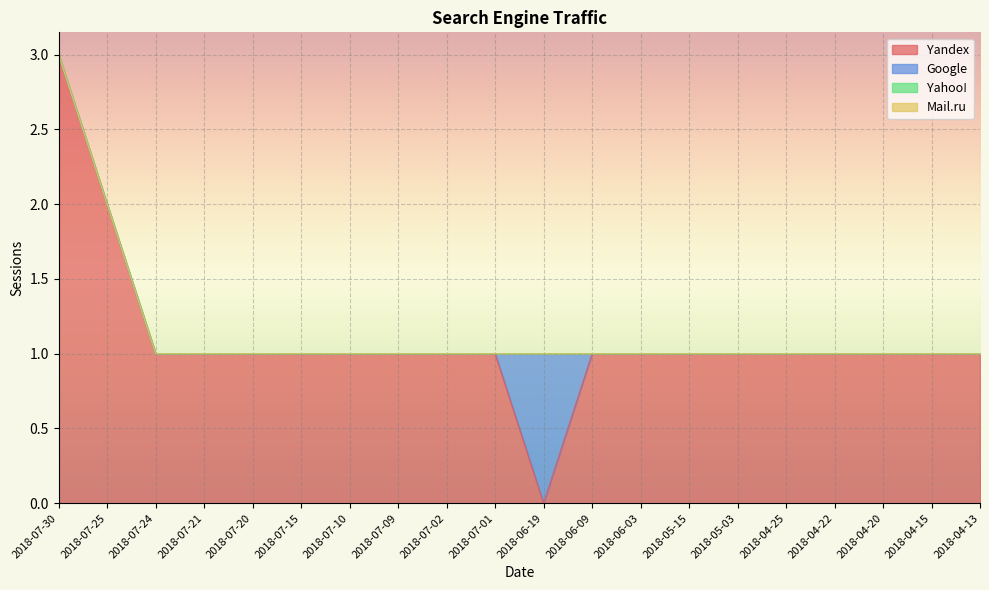

What is the maximum value shown in the chart?

3